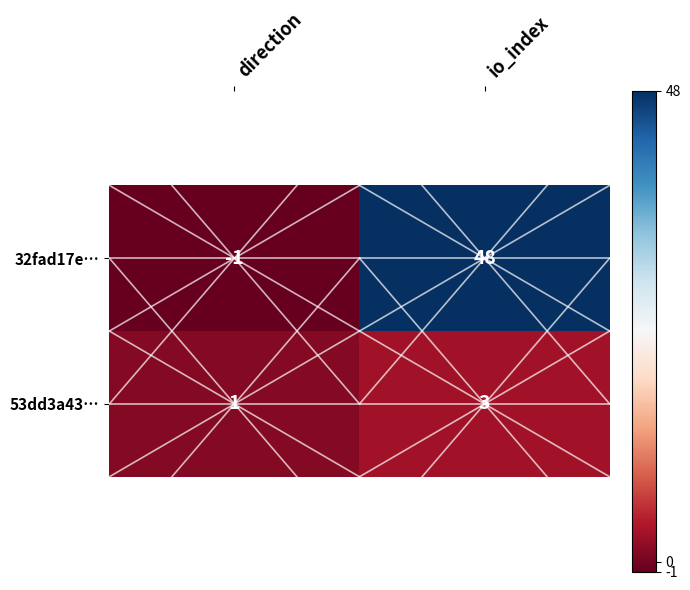

Count the number of categories in the chart.

2